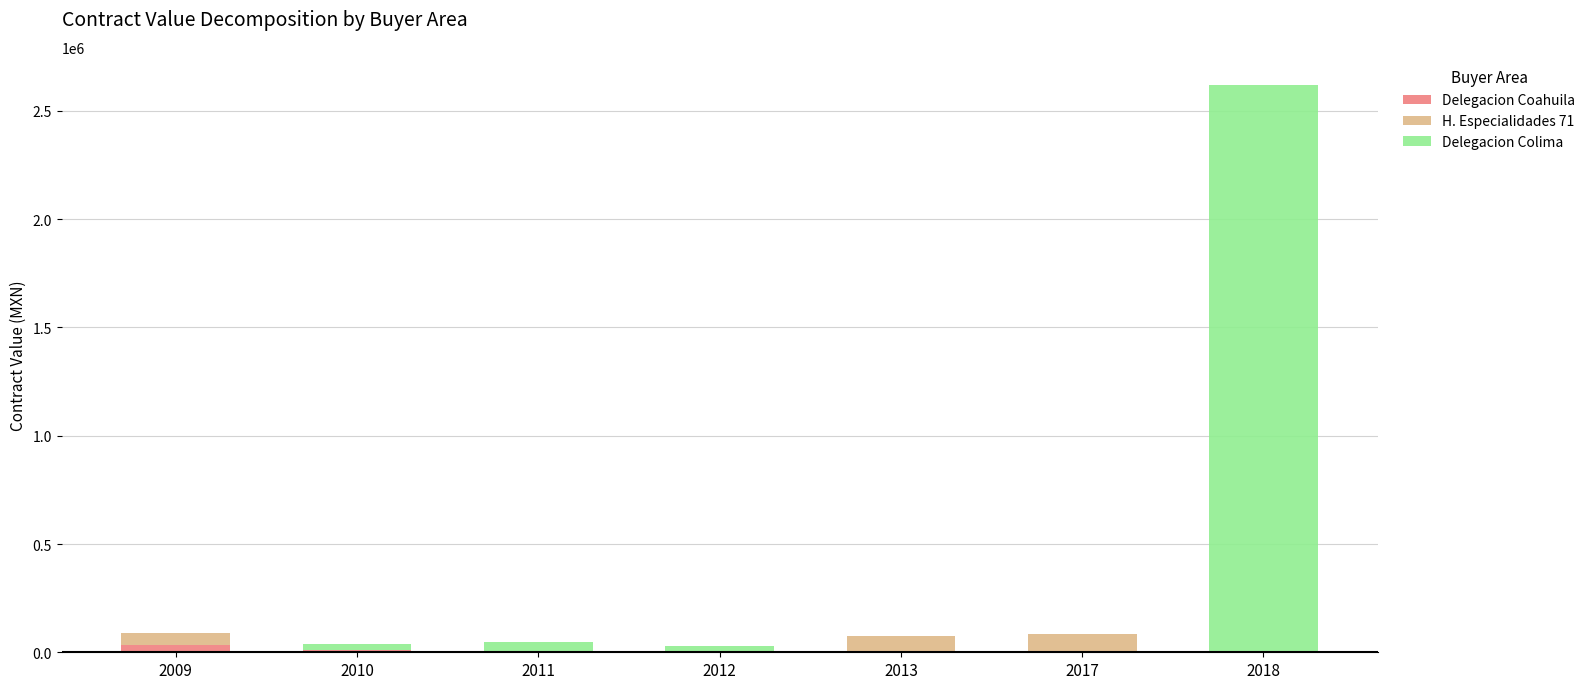

What is the sum of all Delegacion Coahuila values?

48350.0